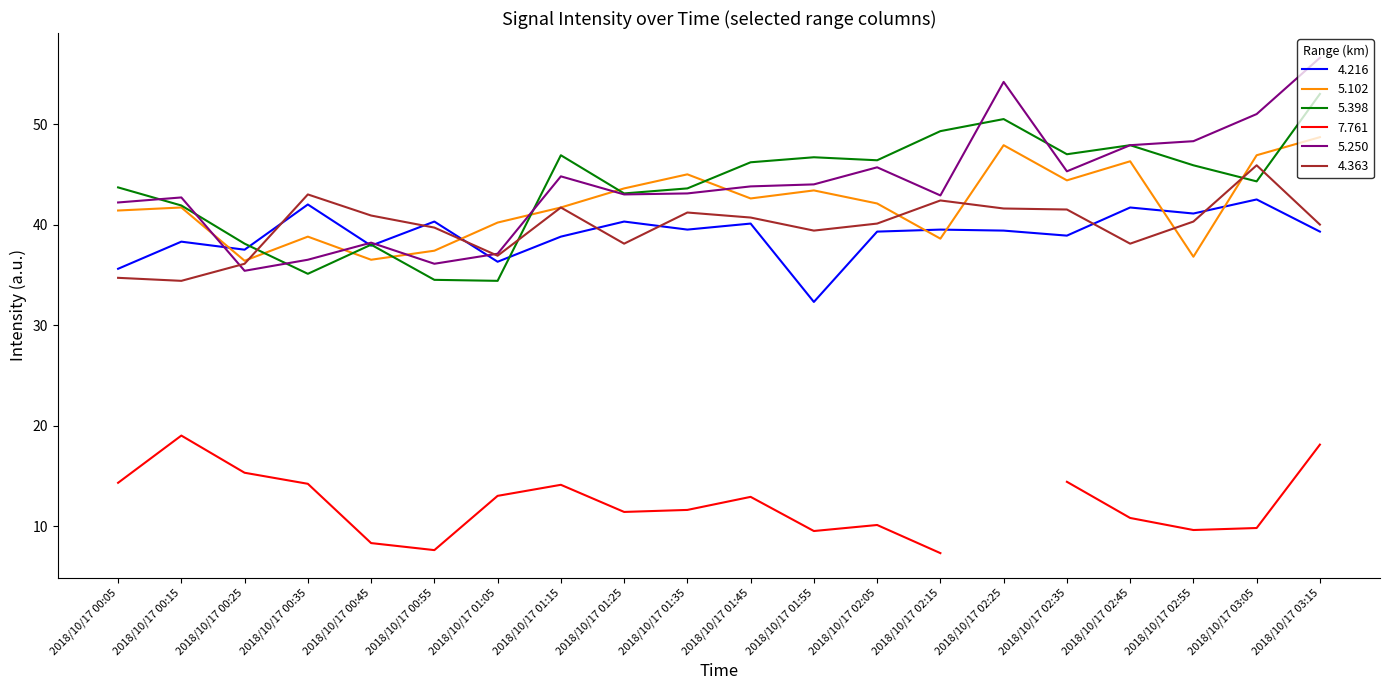

How many intersections are there between 4.216 and 4.363?

7